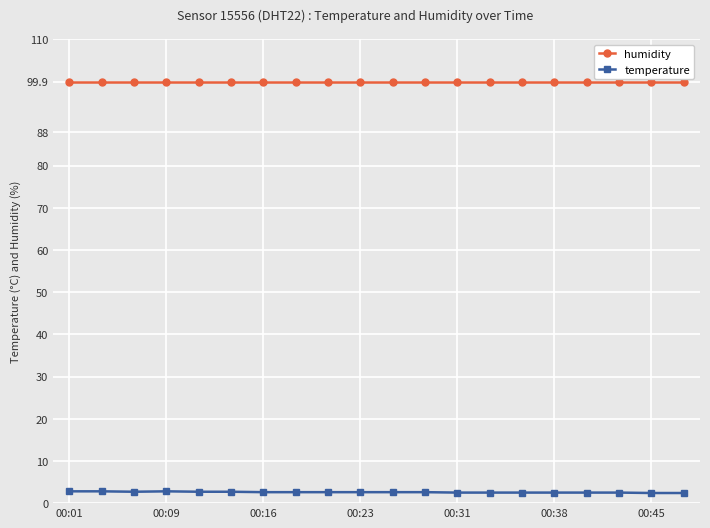

Rank the series by their maximum value, from highest to lowest.

humidity, temperature